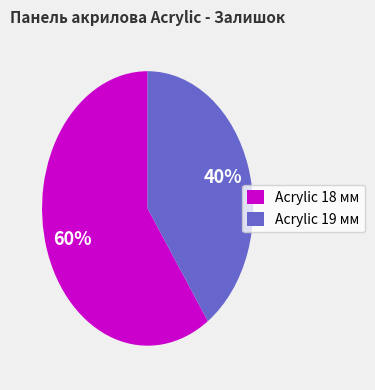

To the nearest percent, what percentage of the pie is Acrylic 19 мм?

40%